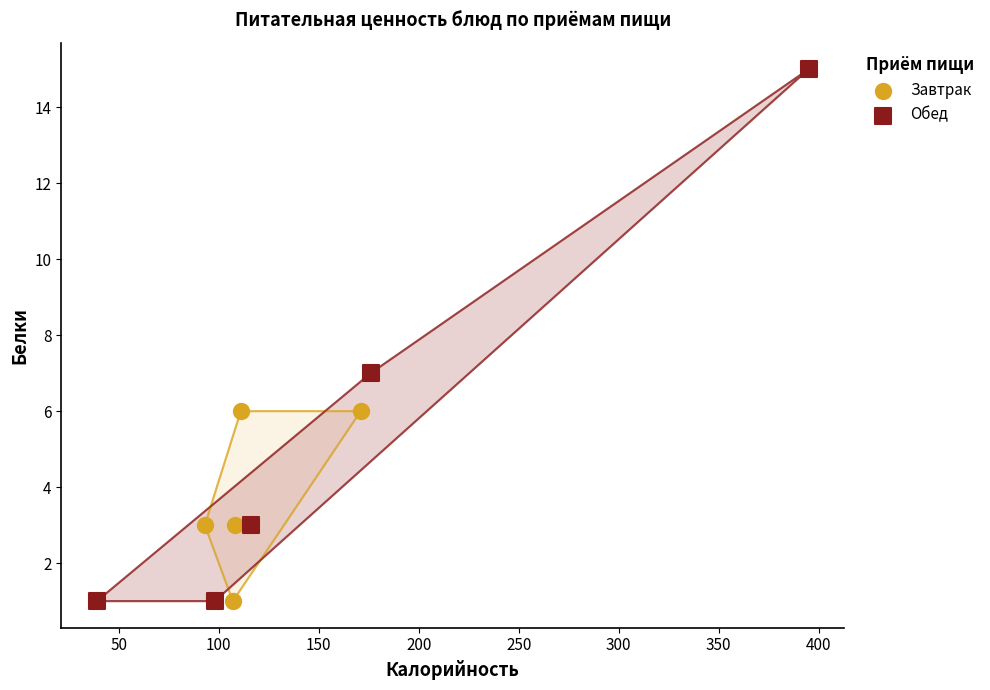

Which series reaches the maximum Y coordinate?

Обед